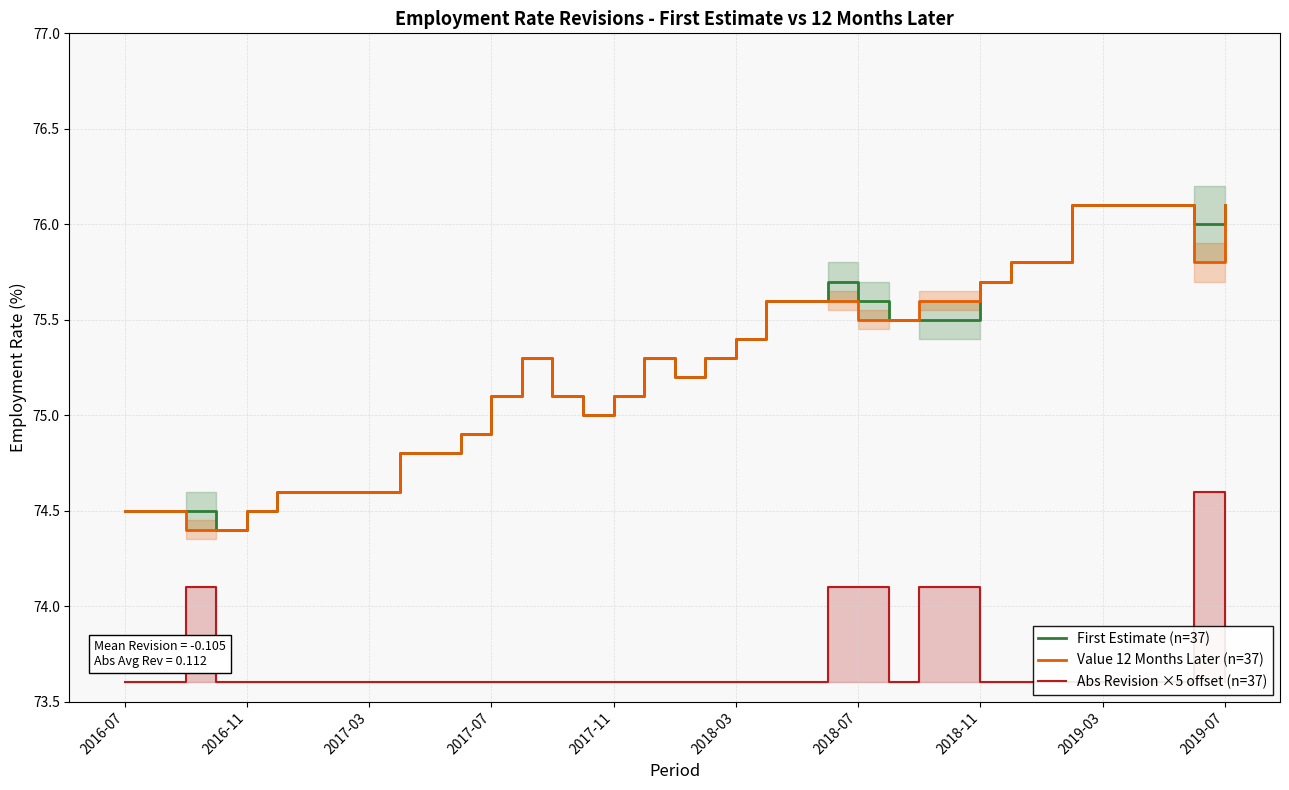

What is the difference between the maximum and minimum values in the First Estimate (n=37) series?

1.7